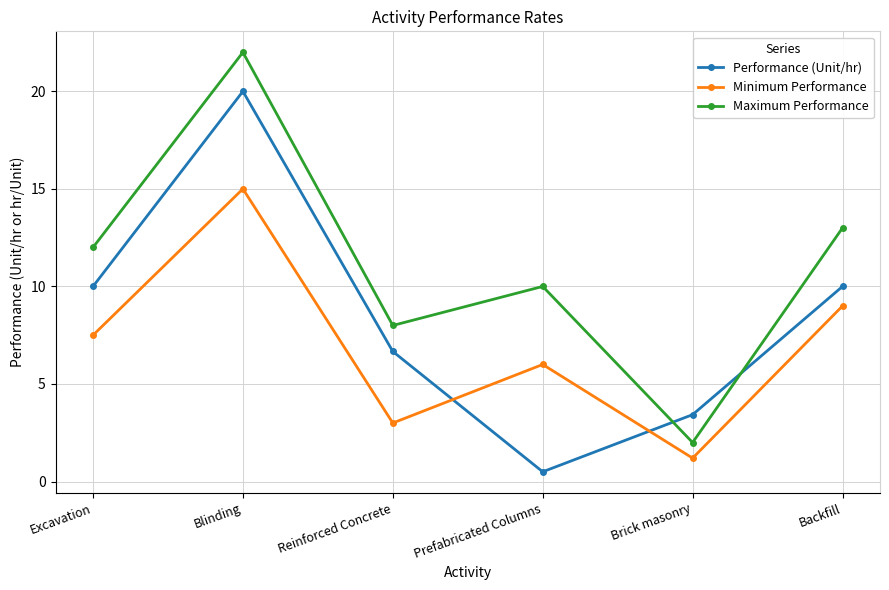

How many values in the Minimum Performance series exceed 7?

3